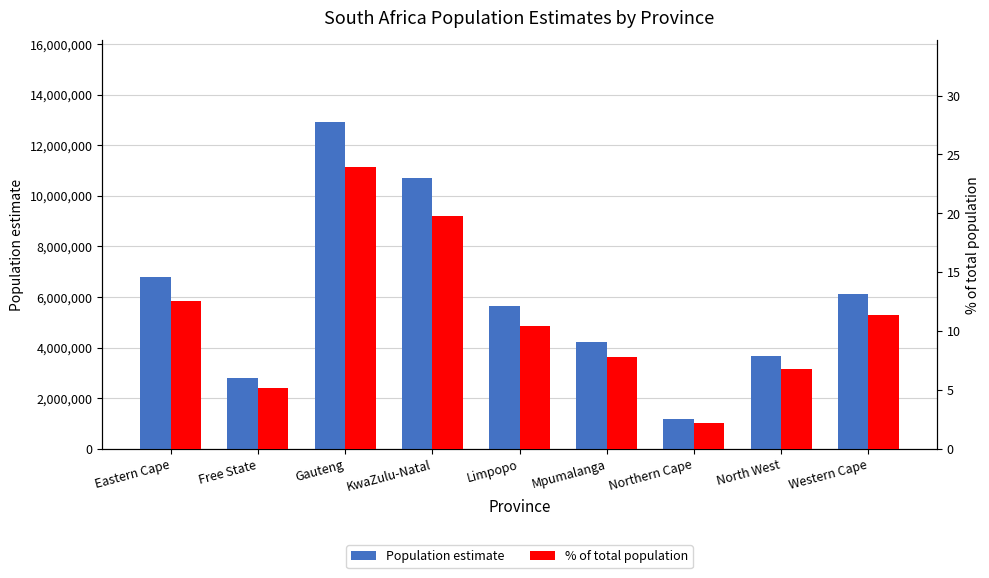

Is it true that % of total population equals 3.2 at Free State?

False